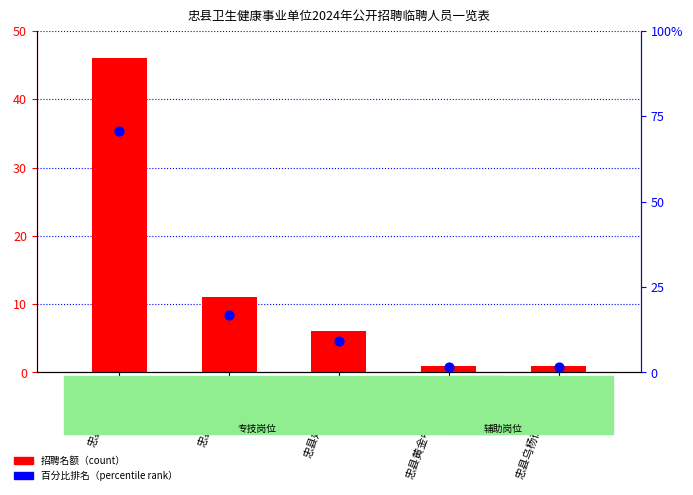

What is the total value across all series at 忠县乌杨街道卫生院?

2.5